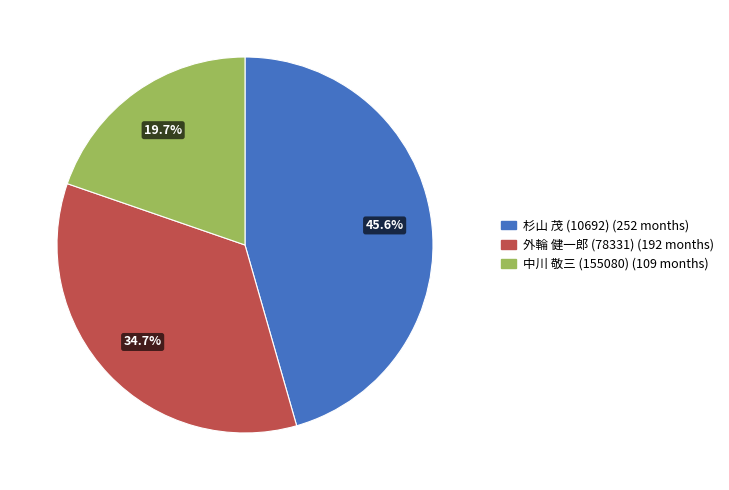

To the nearest percent, what percentage of the pie is 中川 敬三 (155080)?

20%